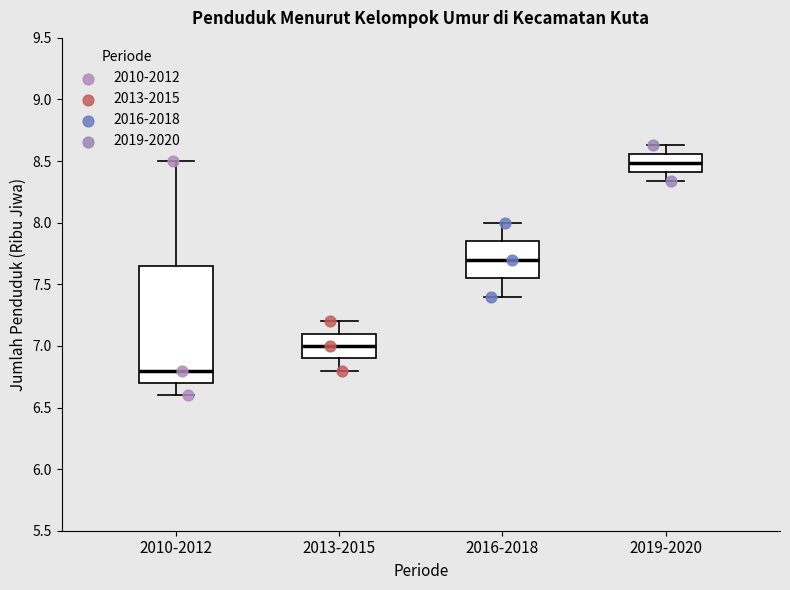

Comparing the boxes themselves (not the whiskers), which one is the tallest?

2010-2012